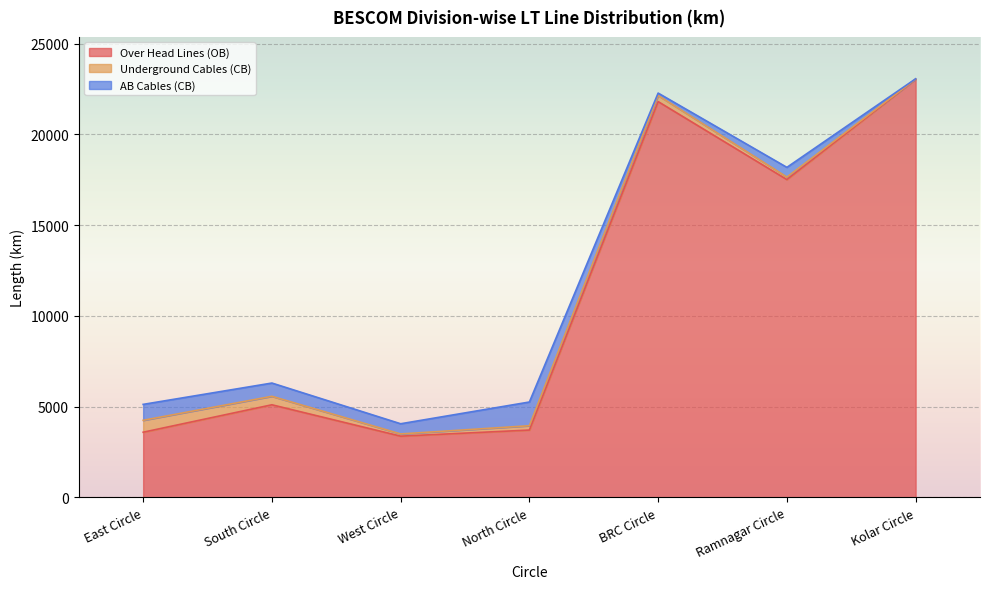

What is the total value across all series at North Circle?

5259.5